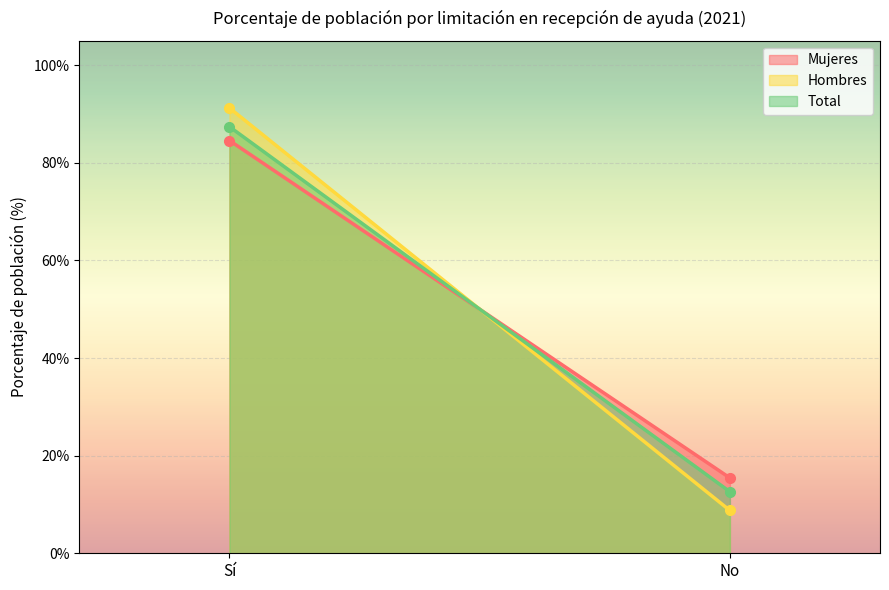

Which has a higher value, Sí or No?

Sí